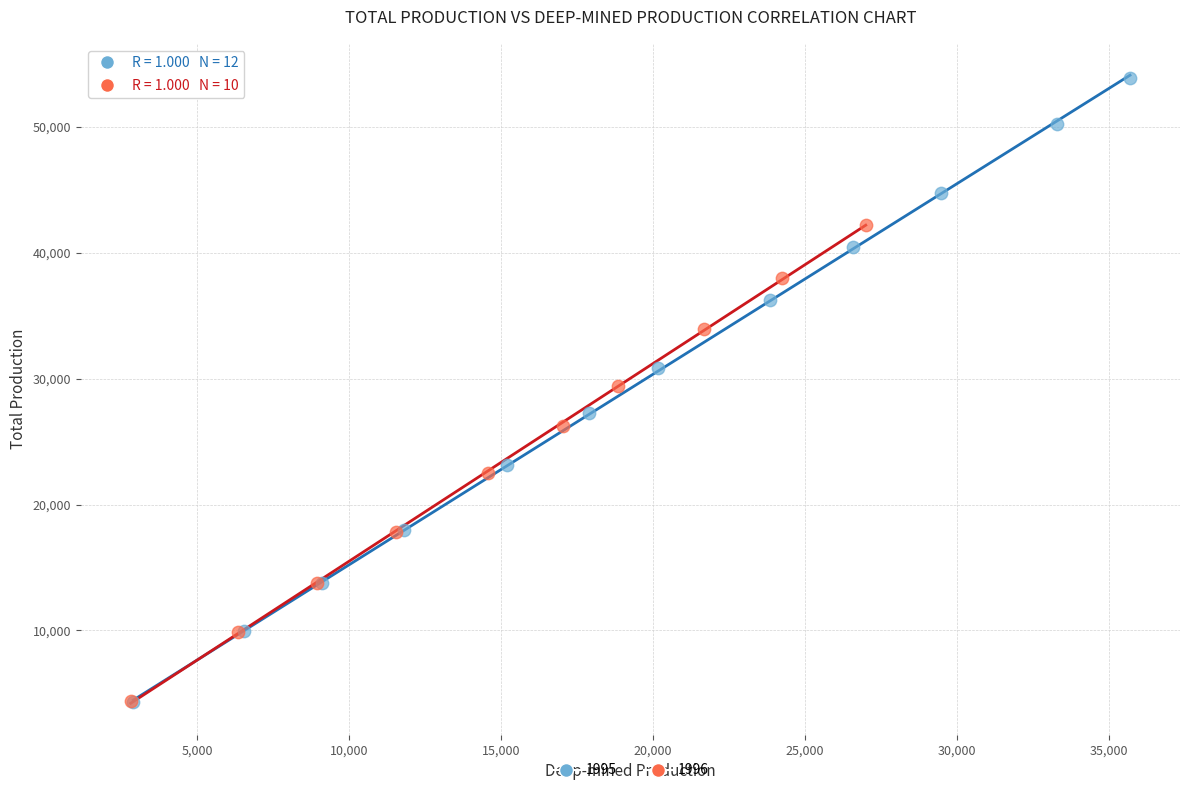

Which series contains the highest Y value?

1995